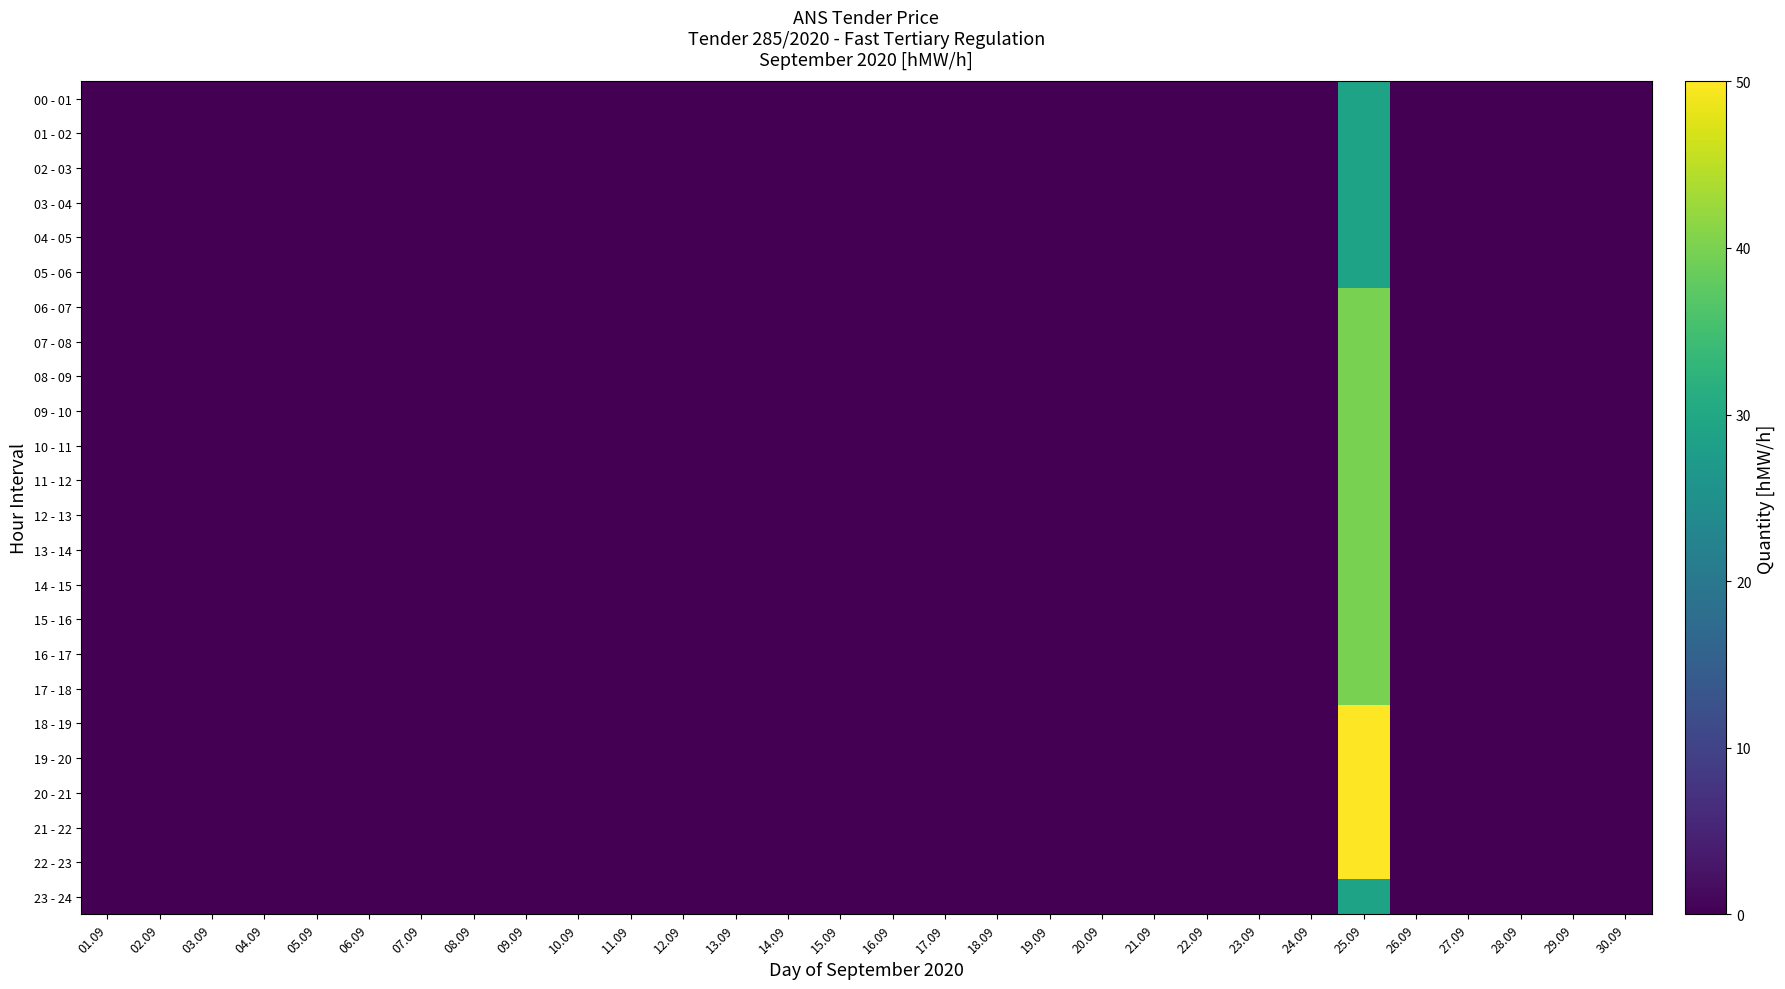

At how many categories does at least one series exceed 1?

1